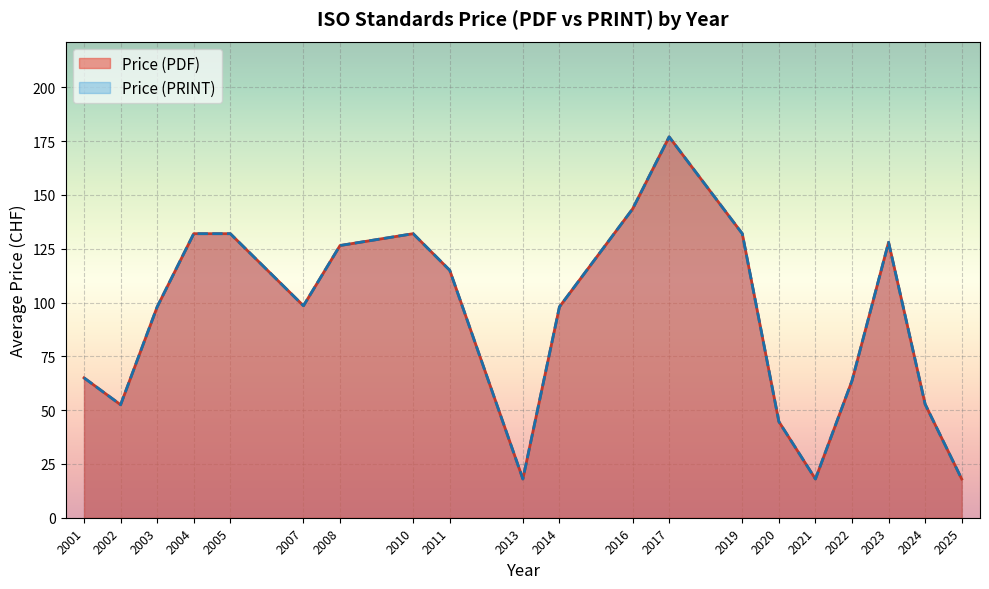

At 2019, list the series in order from largest to smallest.

Price (PDF), Price (PRINT)